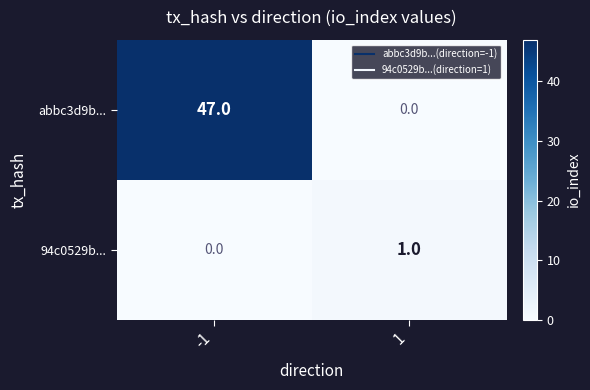

Which series has the largest total across all categories?

abbc3d9b...